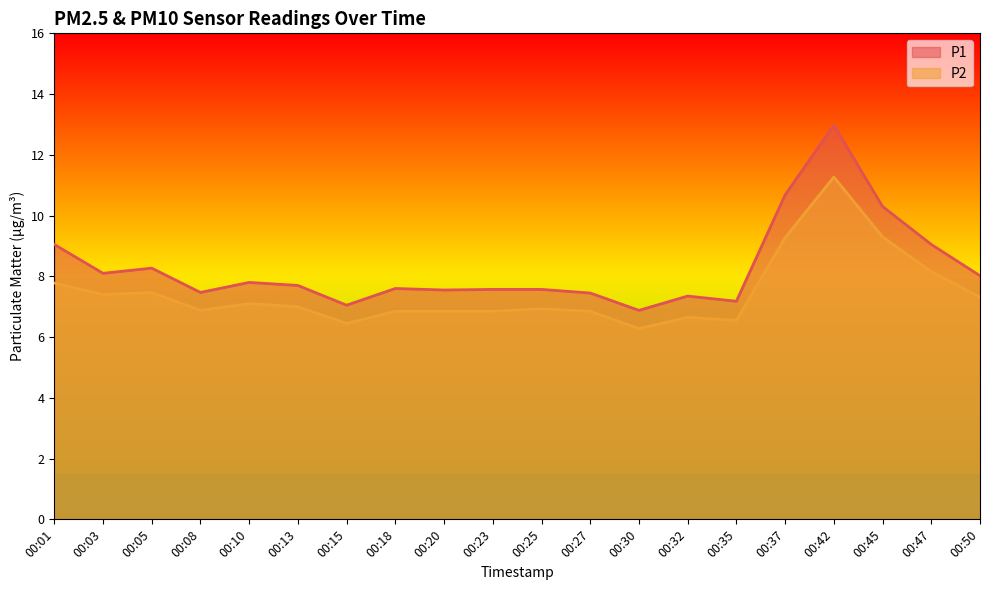

How many interior local peaks does the P2 series have?

5